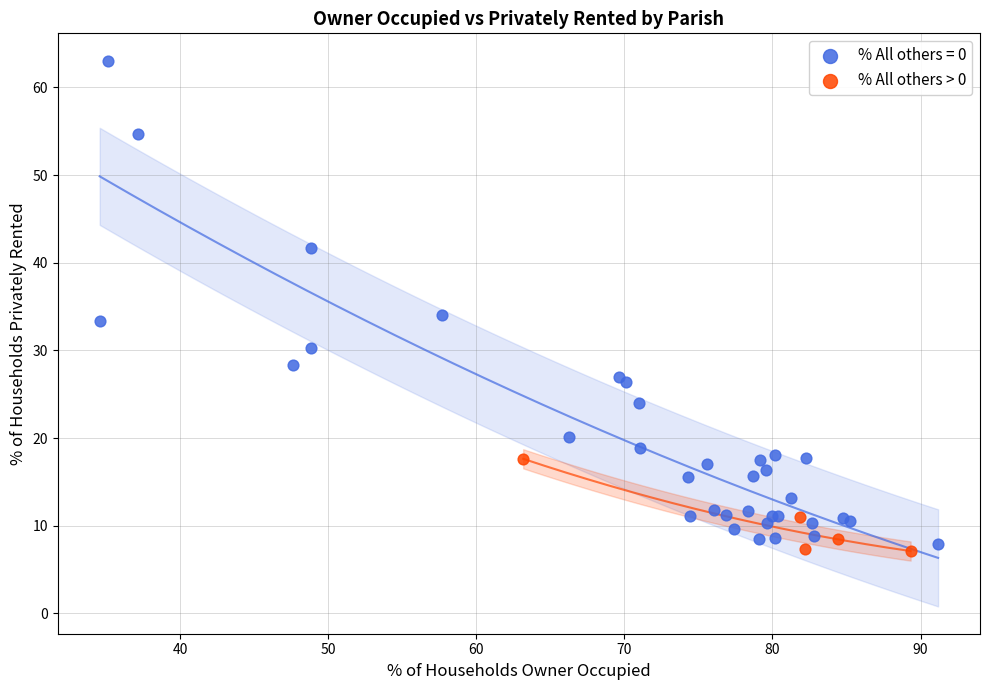

Which series has the widest spread of Y values?

% All others = 0